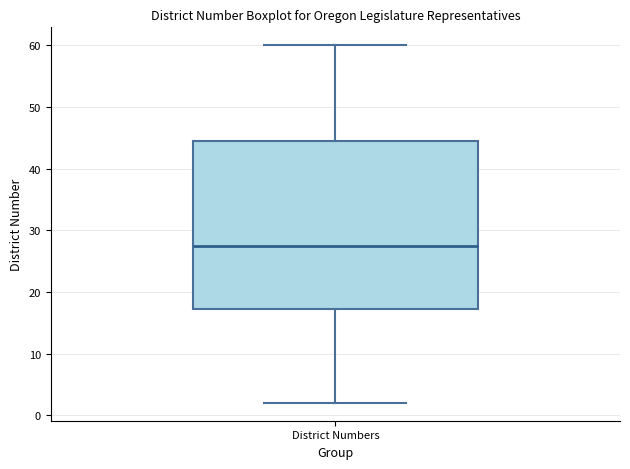

Read this box plot against the y-axis: the position of the median line, the range covered by the box, and the ends of both whiskers. The values are not printed on the chart, so give them approximately, as read against the axis.

median 28, box 17 to 45, whiskers 2 to 60